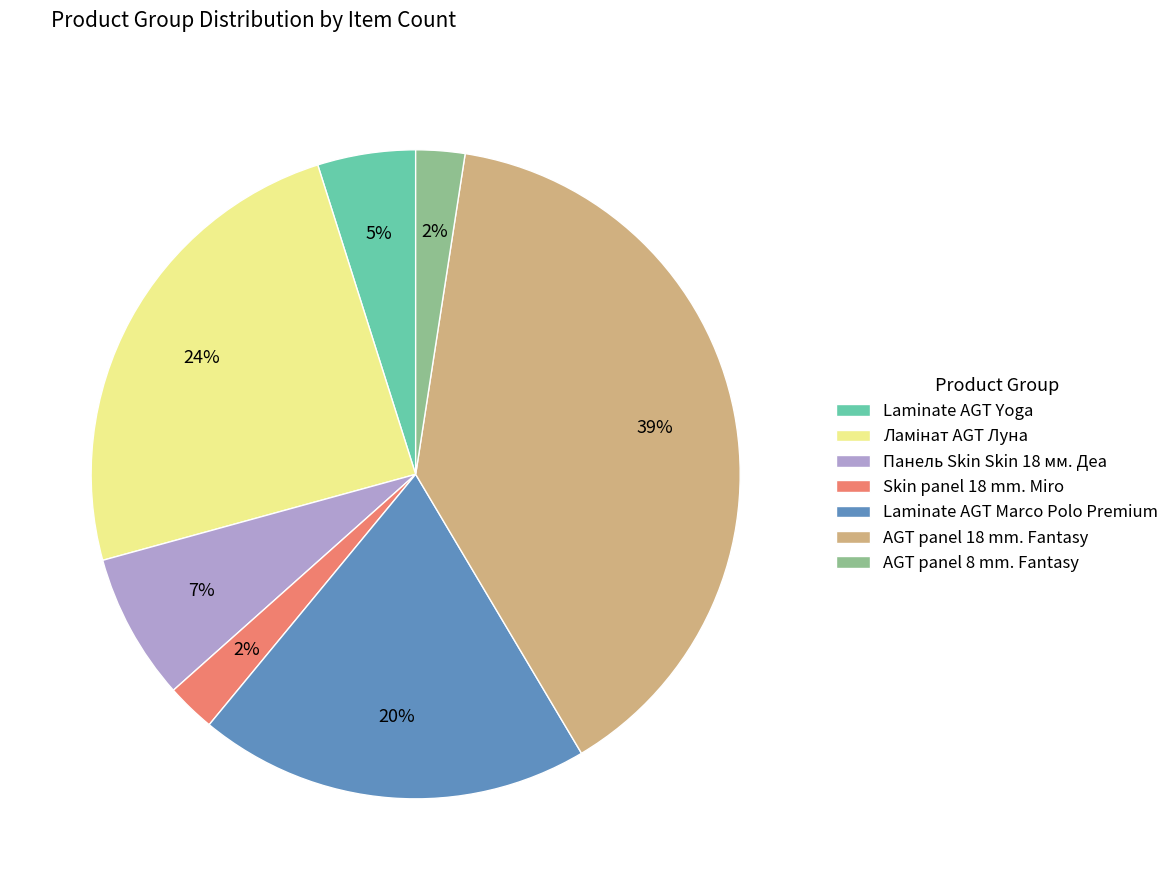

To the nearest percent, what is the average slice percentage?

14%